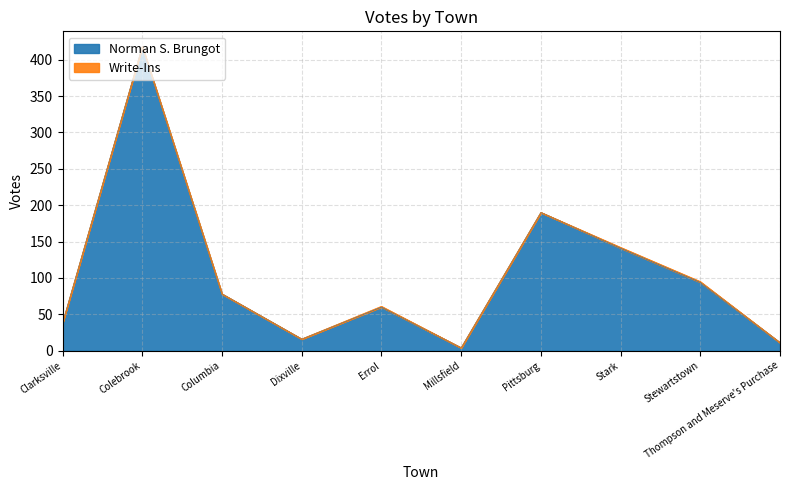

What is the sum of the values at Colebrook and Columbia?

496